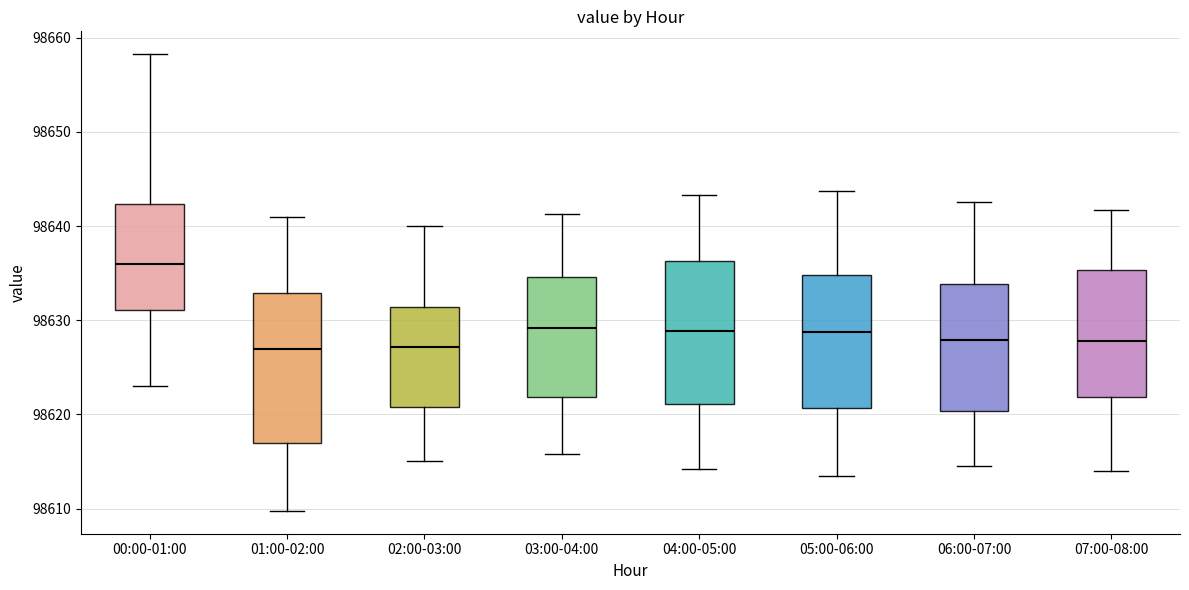

Reading left to right, transcribe this box plot: for each box, give where its median line is, the range the box spans, and where its two whiskers end, as read against the y-axis. The values are not printed on the chart, so give them approximately, as read against the axis.

00:00-01:00: median 98636, box 98631 to 98642, whiskers 98623 to 98658
01:00-02:00: median 98627, box 98617 to 98633, whiskers 98610 to 98641
02:00-03:00: median 98627, box 98621 to 98631, whiskers 98615 to 98640
03:00-04:00: median 98629, box 98622 to 98635, whiskers 98616 to 98641
04:00-05:00: median 98629, box 98621 to 98636, whiskers 98614 to 98643
05:00-06:00: median 98629, box 98621 to 98635, whiskers 98614 to 98644
06:00-07:00: median 98628, box 98620 to 98634, whiskers 98615 to 98643
07:00-08:00: median 98628, box 98622 to 98635, whiskers 98614 to 98642